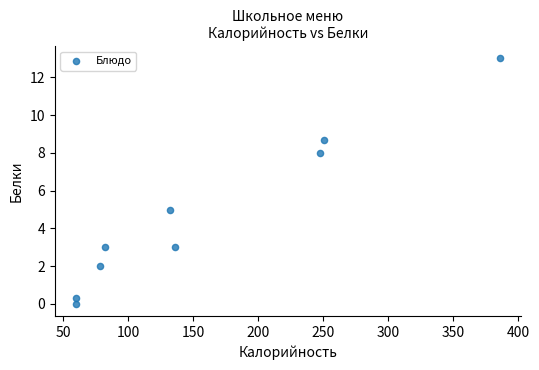

What Y value in the scatter plot is closest to 6?

5.0